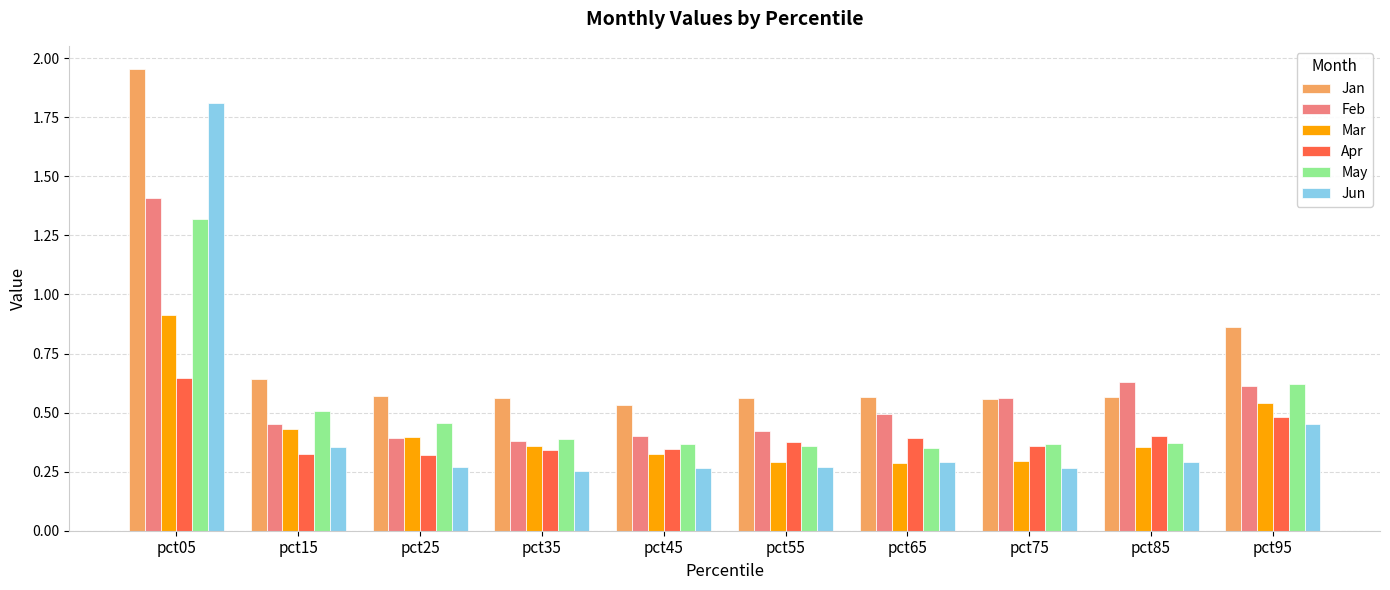

At which label does Jun reach its peak?

pct05